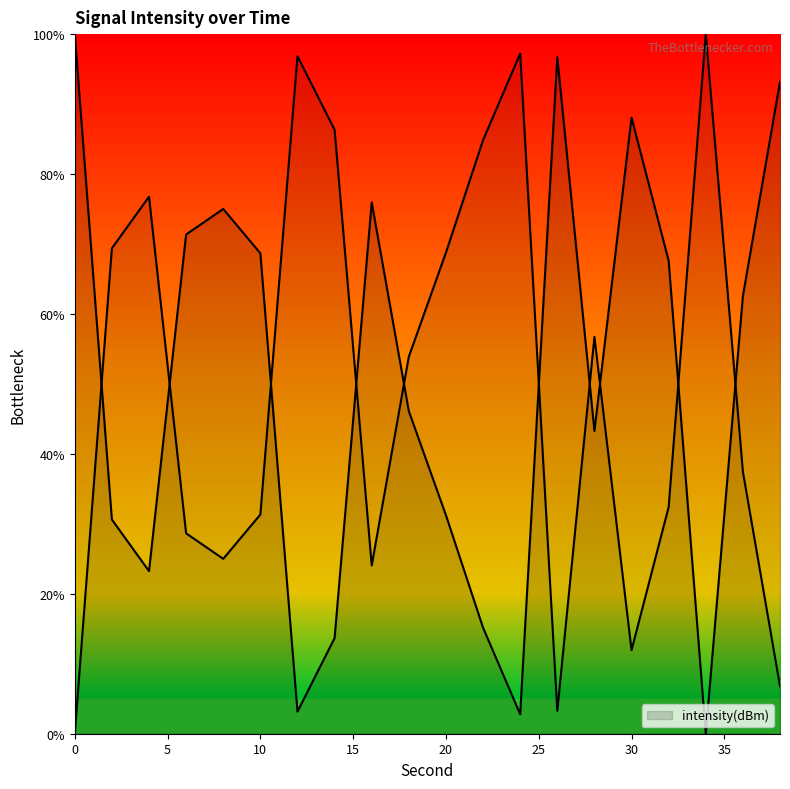

Where is the first local minimum?

4